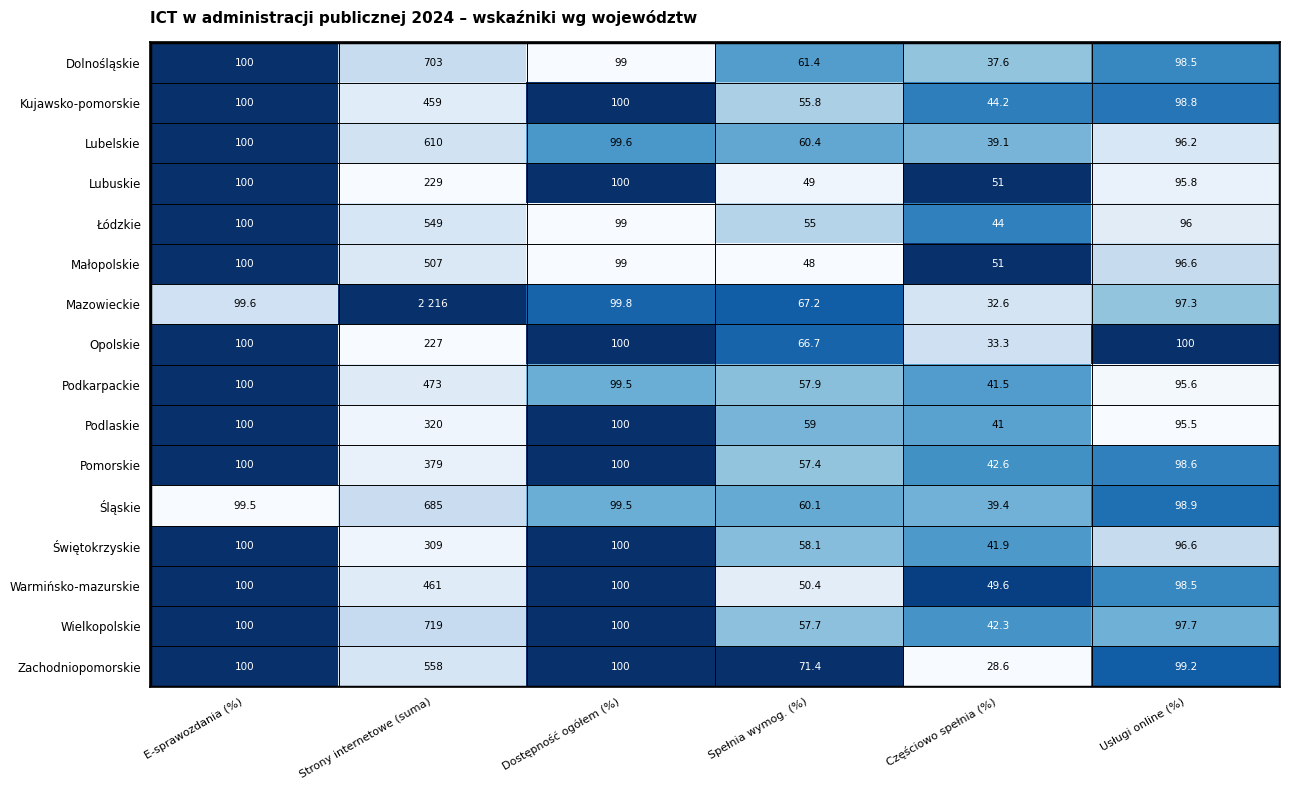

Which series changed the most between Częściowo spełnia (%) and Usługi online (%)?

Zachodniopomorskie